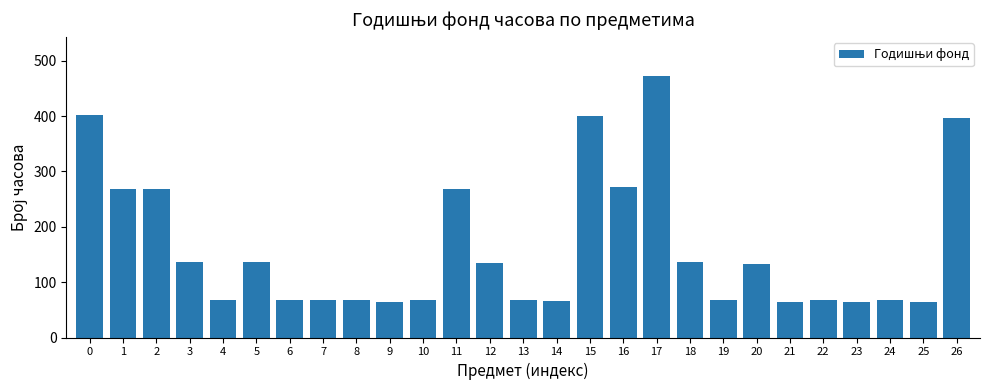

Which has a higher value, 21 or 16?

16